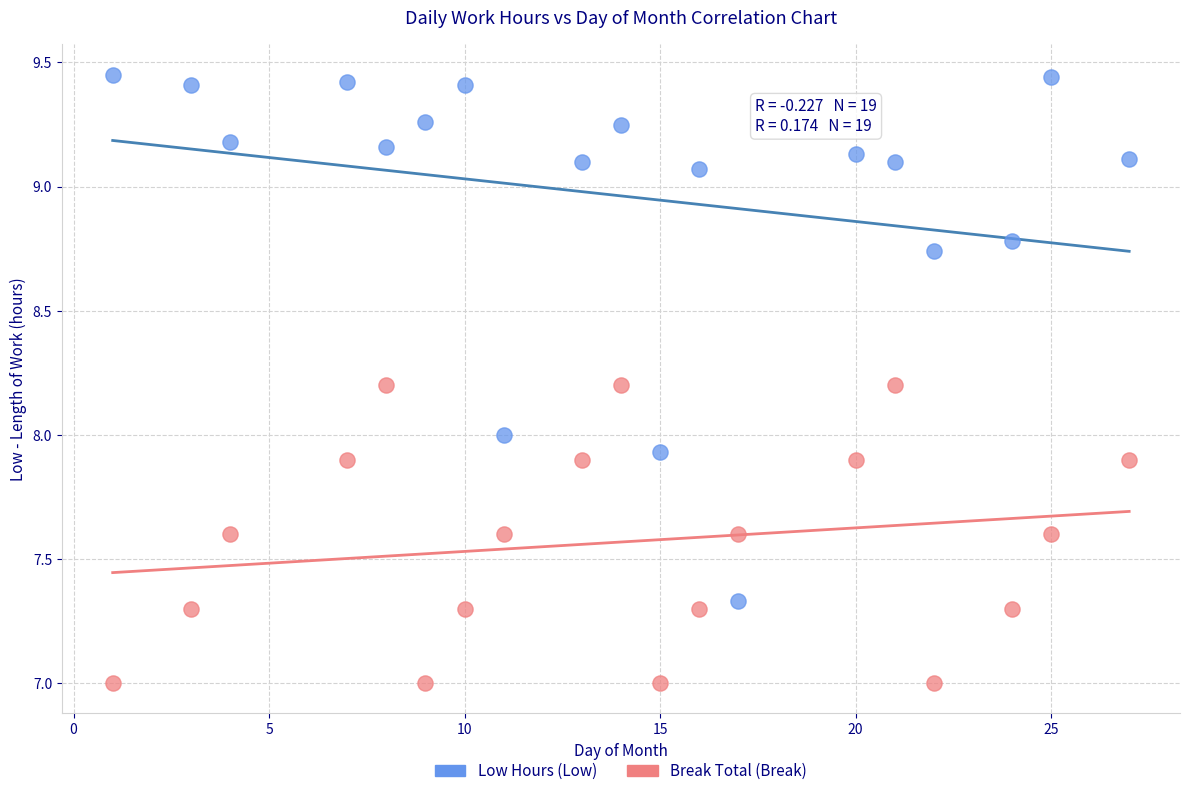

Which series reaches the maximum Y coordinate?

Low Hours (Low)